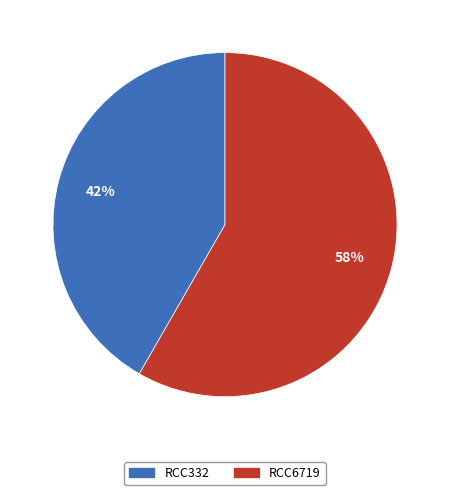

Do RCC332 and RCC6719 together represent more than half of the pie?

Yes